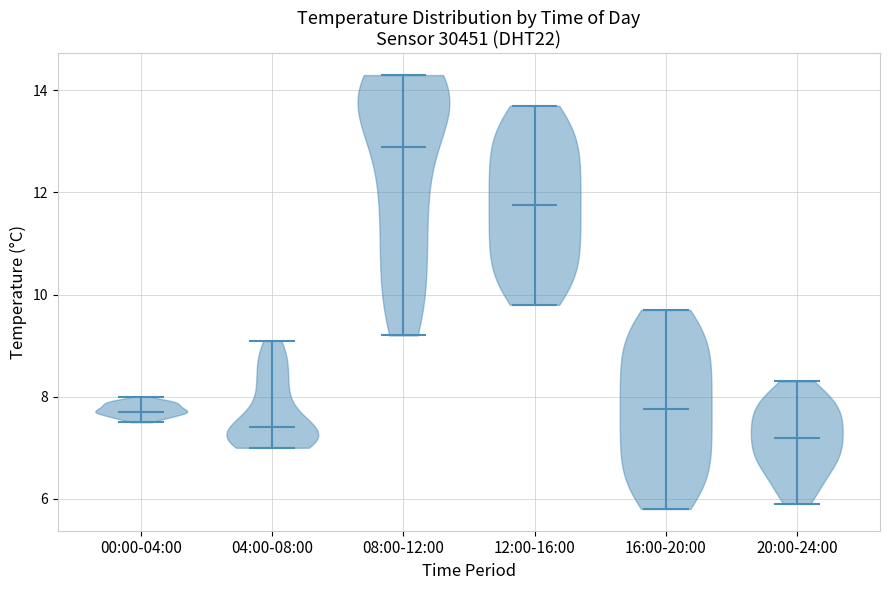

What is the highest point the violin for 00:00-04:00 reaches on the y-axis? The values are not printed on the chart, so give them approximately, as read against the axis.

8.0